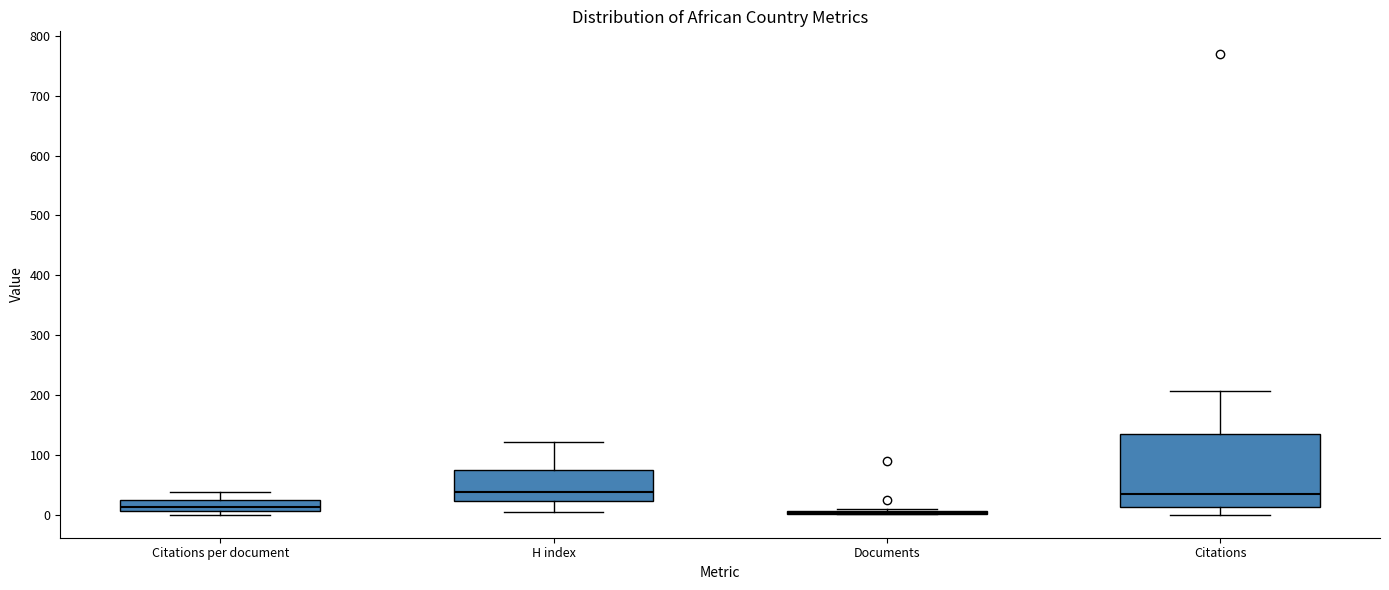

Reading left to right, transcribe this box plot: for each box, give where its median line is, the range the box spans, and where its two whiskers end, as read against the y-axis. The values are not printed on the chart, so give them approximately, as read against the axis.

Citations per document: median 10 (inside the box), box 10 to 30, whiskers 0 to 40
H index: median 40, box 20 to 70, whiskers 10 to 120
Documents: box collapsed to a line at 0, whiskers 0 to 10
Citations: median 30, box 10 to 130, whiskers 0 to 210